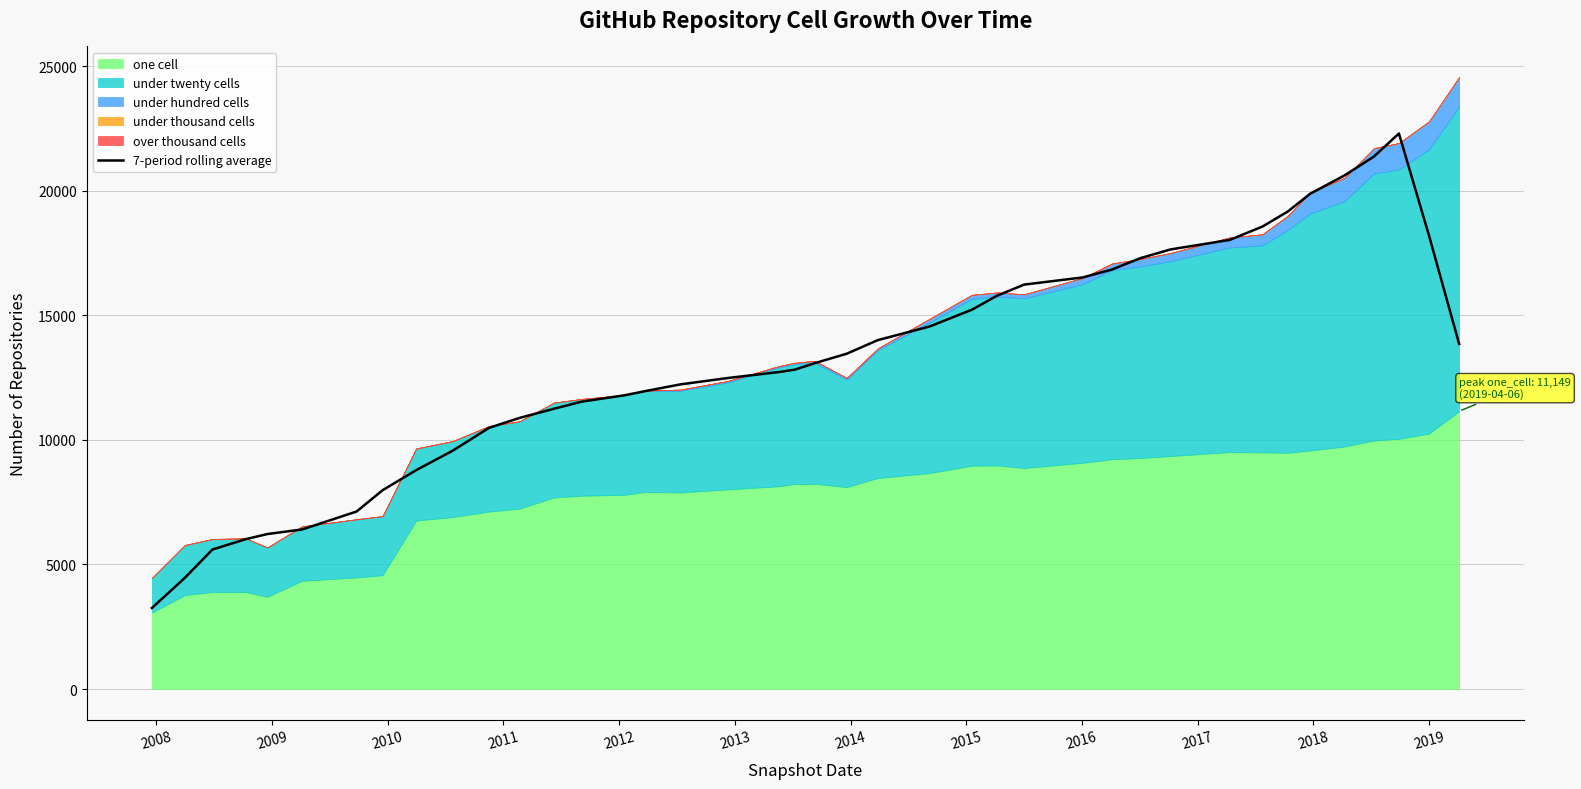

What is the smallest value displayed?

3252.8